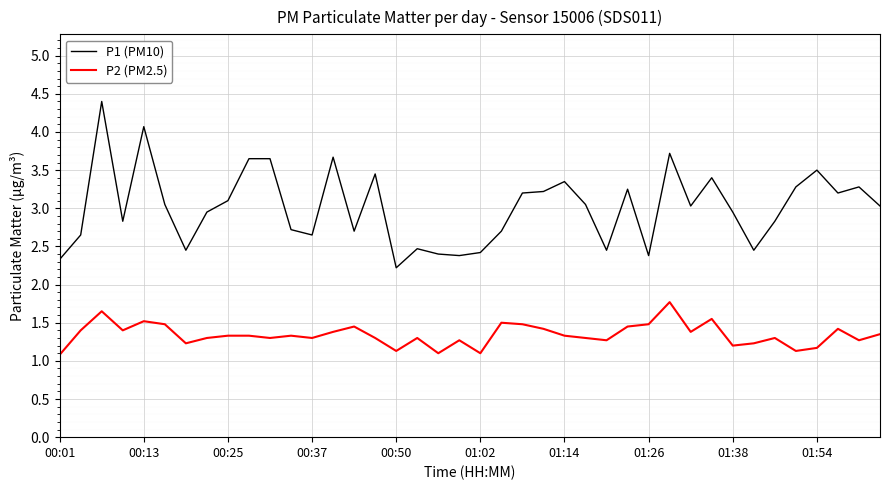

What is the lowest value of the P2 (PM2.5) series?

1.1